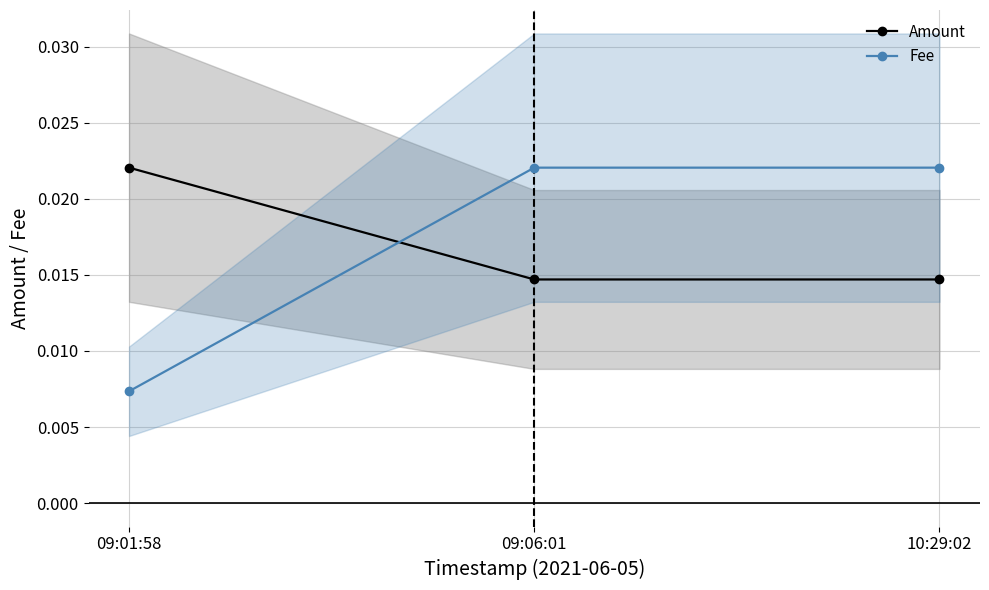

Which series has the largest range (max minus min)?

Fee